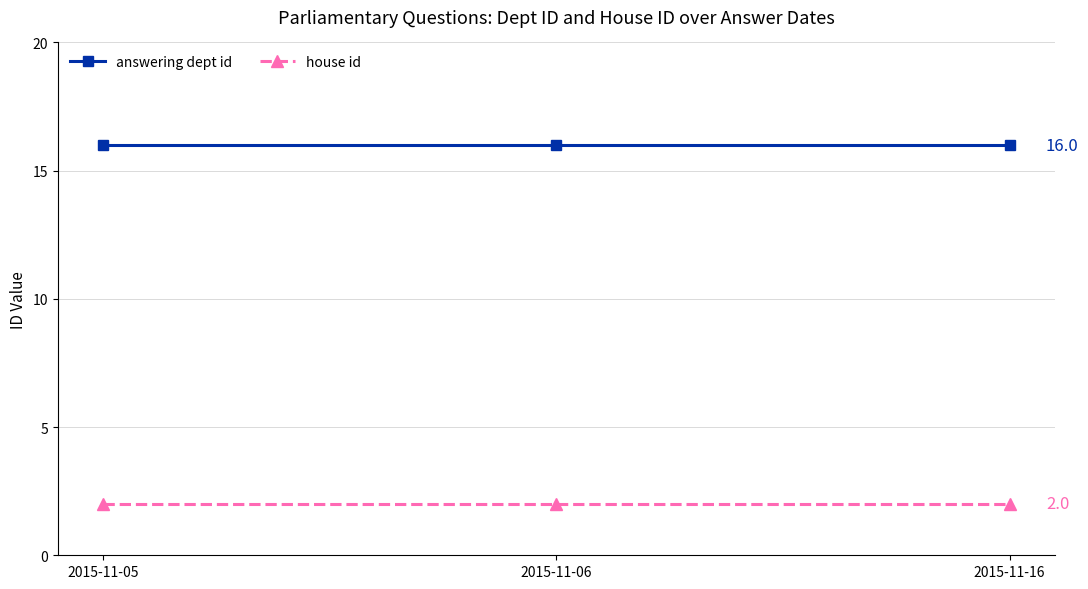

What are all the series names shown in the legend?

answering dept id, house id